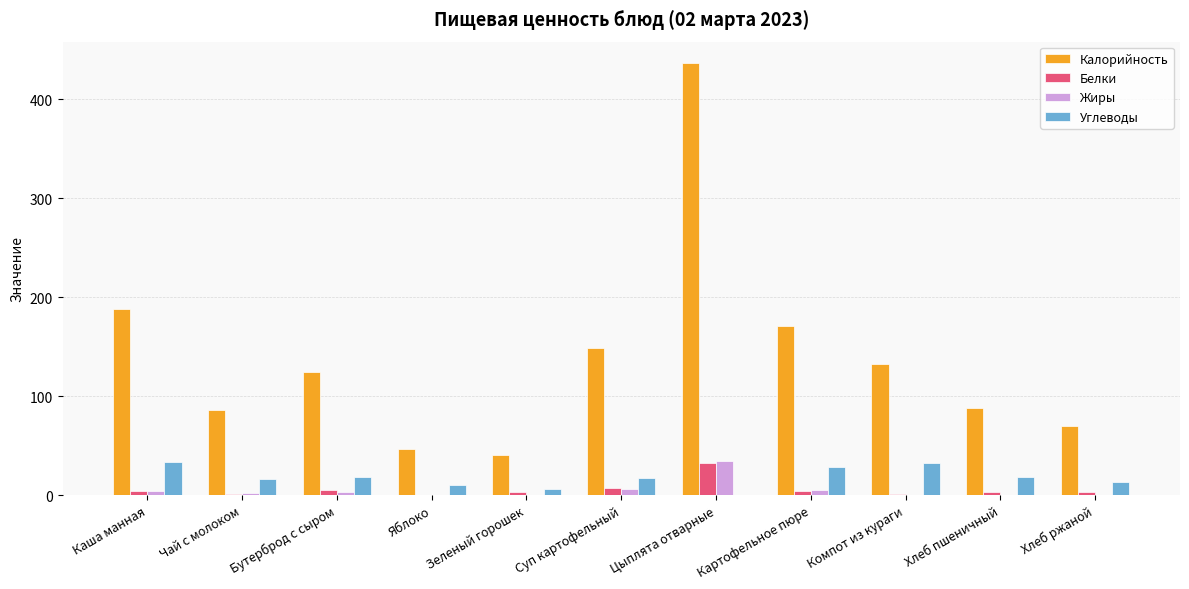

The Углеводы series shows 13.4 at Хлеб ржаной. True or false?

True